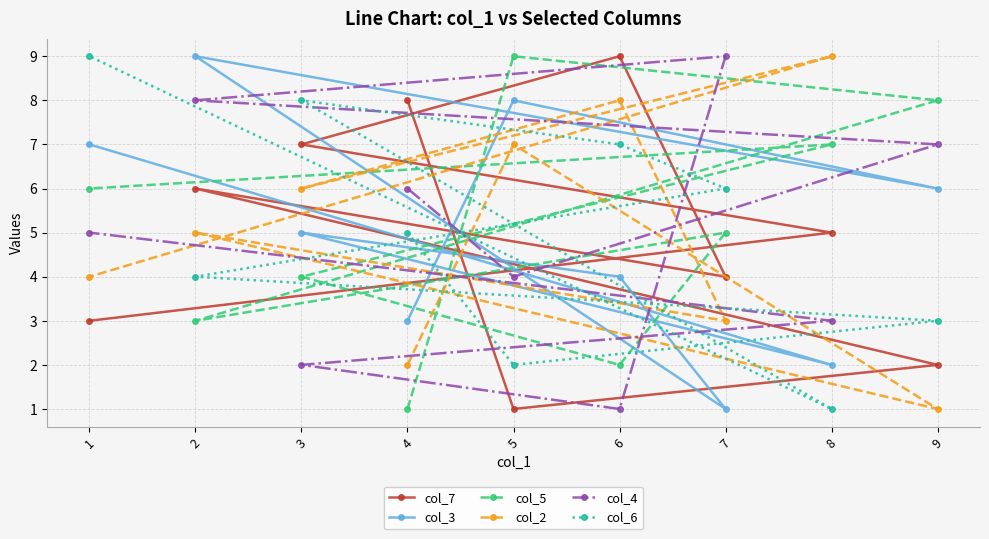

Reading right to left, list all the values displayed in this chart.

col_7: 9=2	8=5	7=4	6=9	5=1	4=8	3=7	2=6	1=3
col_3: 9=6	8=2	7=1	6=4	5=8	4=3	3=5	2=9	1=7
col_5: 9=8	8=7	7=5	6=2	5=9	4=1	3=4	2=3	1=6
col_2: 9=1	8=9	7=3	6=8	5=7	4=2	3=6	2=5	1=4
col_4: 9=7	8=3	7=9	6=1	5=4	4=6	3=2	2=8	1=5
col_6: 9=3	8=1	7=6	6=7	5=2	4=5	3=8	2=4	1=9